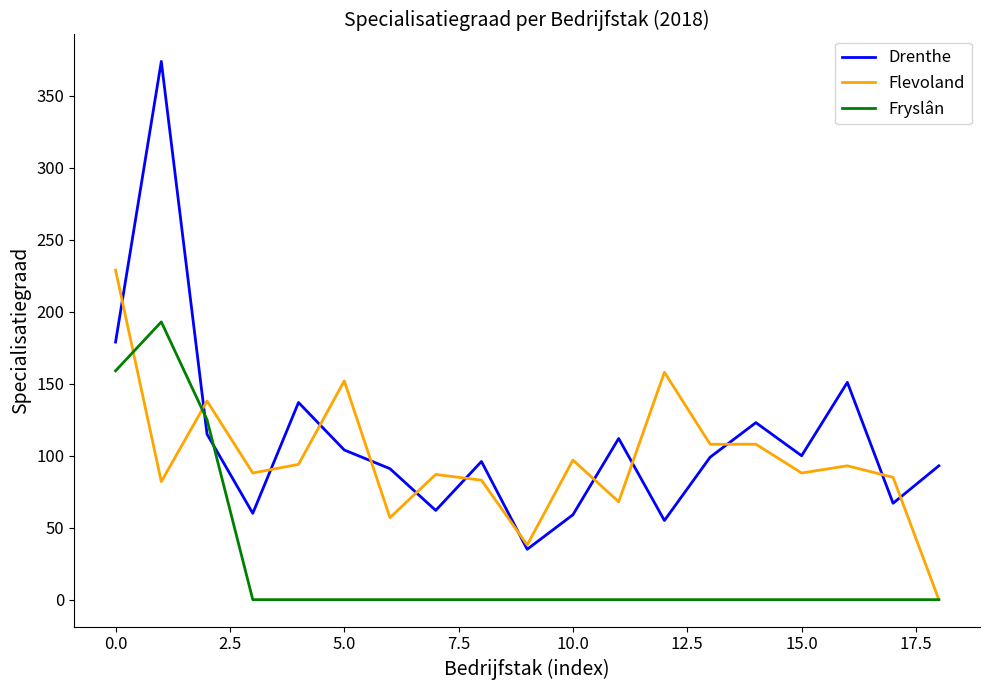

After their last crossing, which series has the higher values: Fryslân or Drenthe?

Drenthe